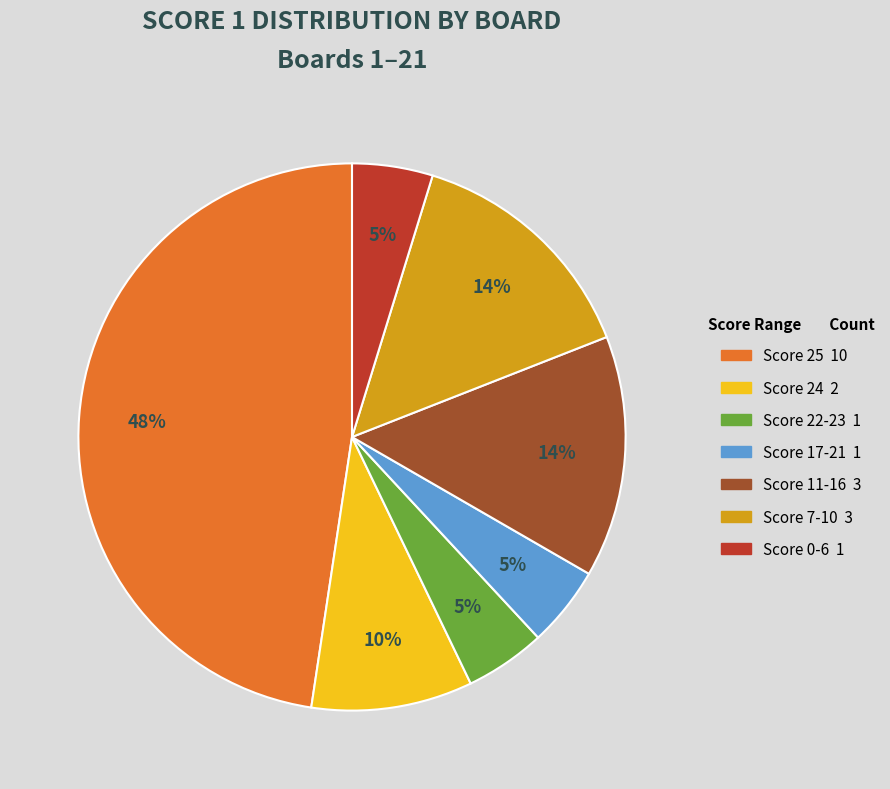

To the nearest percent, what is the average slice percentage?

14%